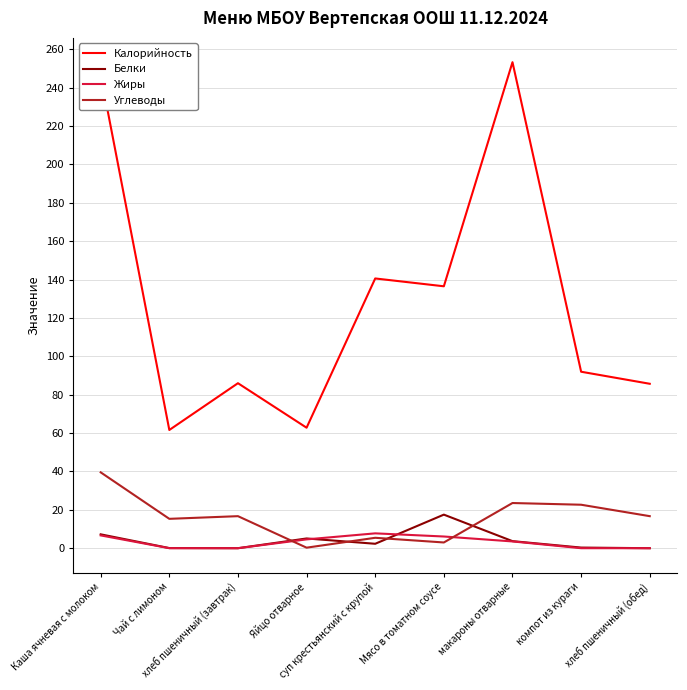

What is the greatest value displayed?

253.3